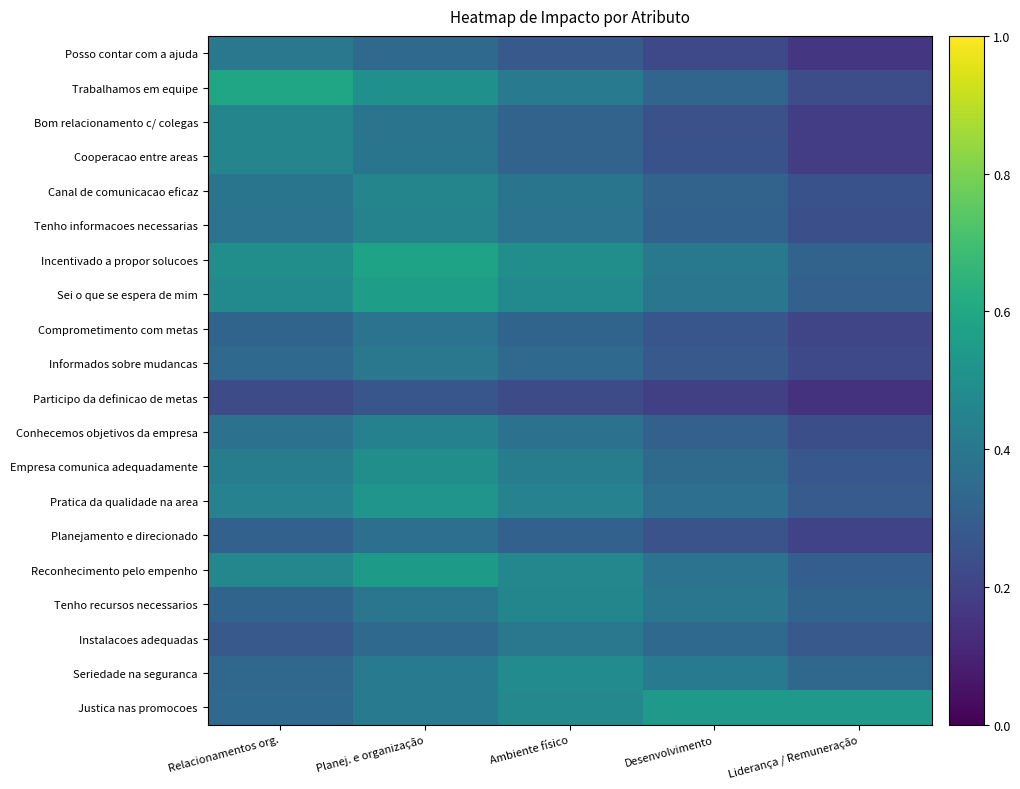

List the series in order of their peak value, lowest first.

Participo da definicao de metas, Planejamento e direcionado, Comprometimento com metas, Posso contar com a ajuda, Informados sobre mudancas, Instalacoes adequadas, Conhecemos objetivos da empresa, Tenho informacoes necessarias, Bom relacionamento c/ colegas, Canal de comunicacao eficaz, Cooperacao entre areas, Tenho recursos necessarios, Seriedade na seguranca, Empresa comunica adequadamente, Pratica da qualidade na area, Justica nas promocoes, Reconhecimento pelo empenho, Sei o que se espera de mim, Incentivado a propor solucoes, Trabalhamos em equipe